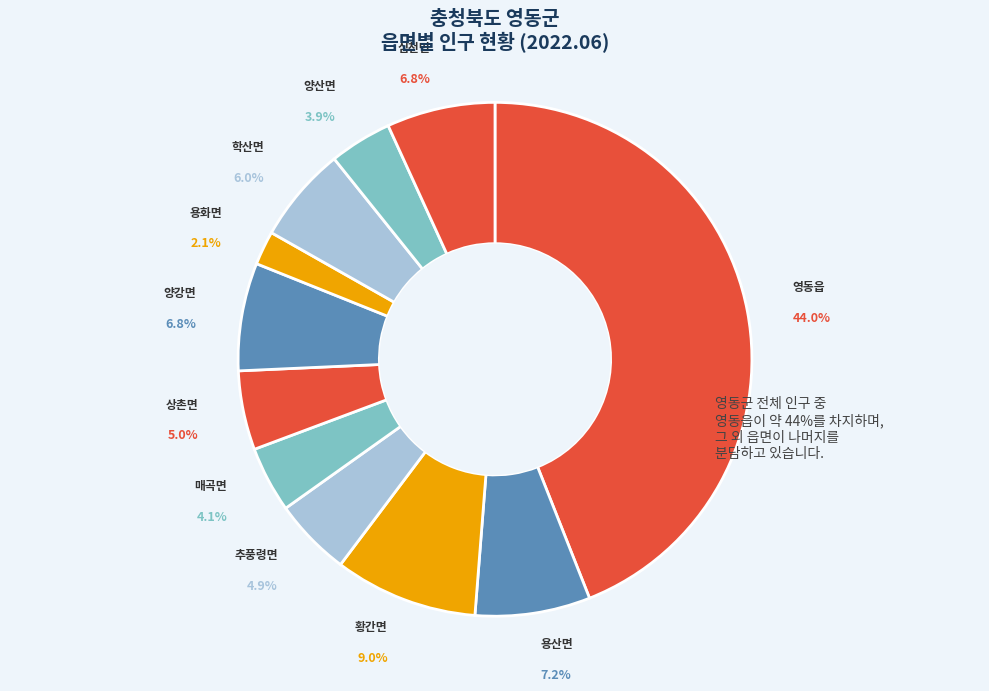

How much of the chart is everything except 학산면?

94.0%